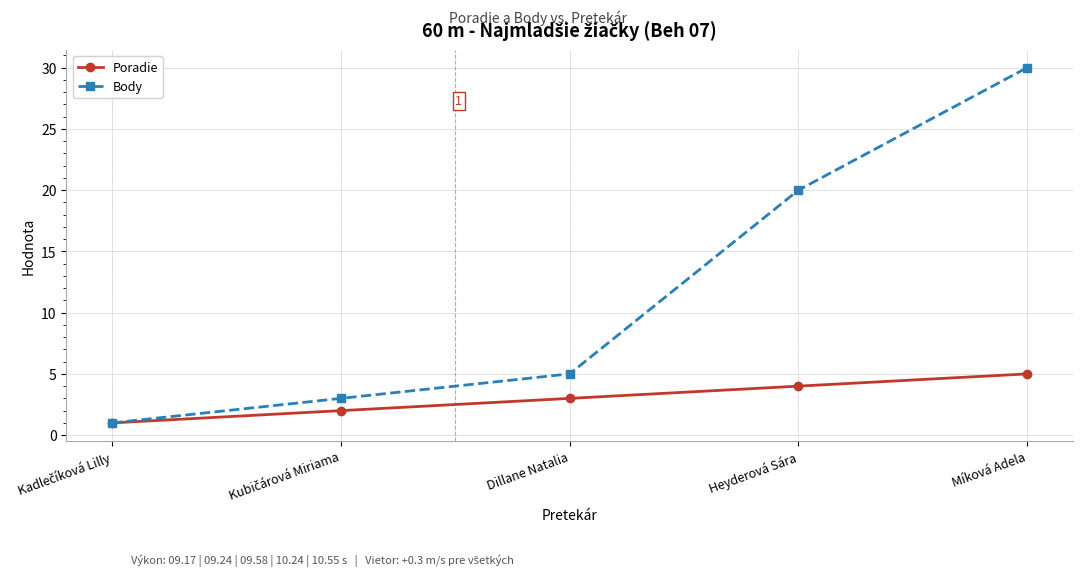

Which series has the widest spread of values?

Body